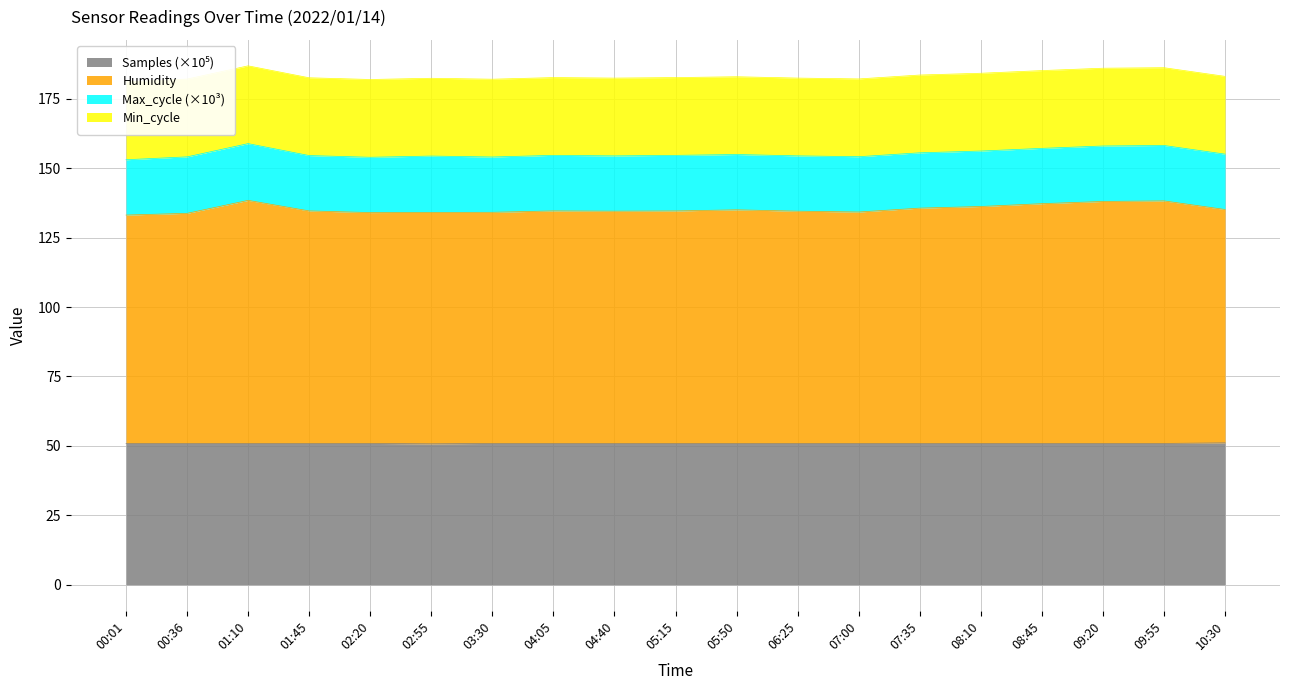

Does the chart display data point markers on the line(s)?

No